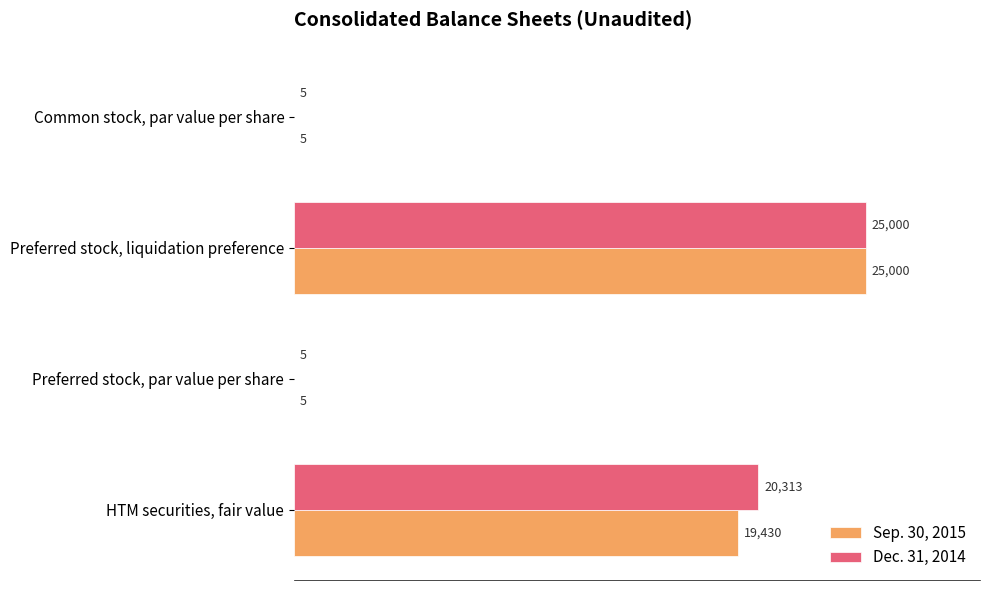

What is the sum of all Dec. 31, 2014 values?

45323